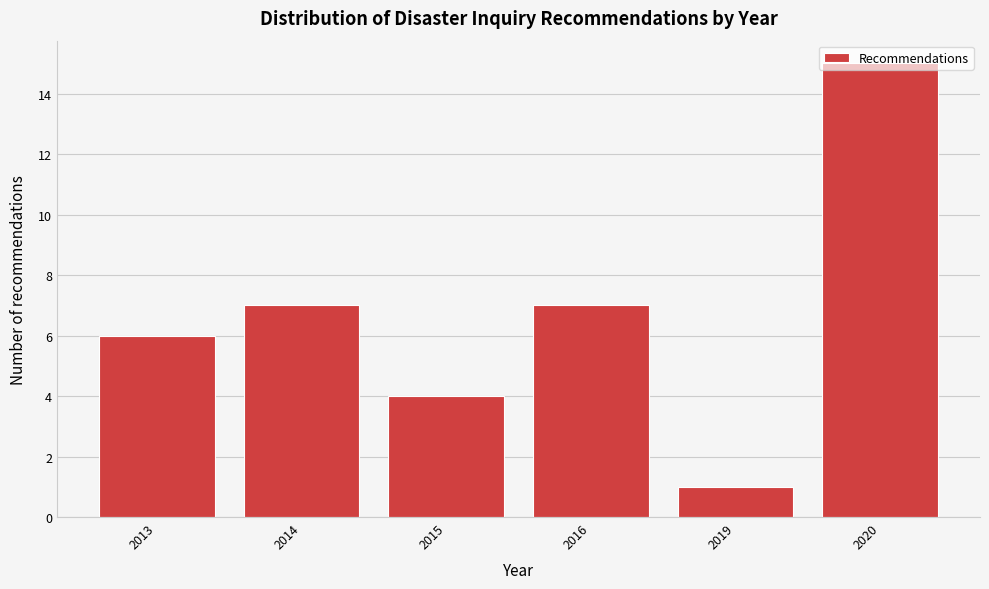

True or false: the data shows 5 at 2015.

False